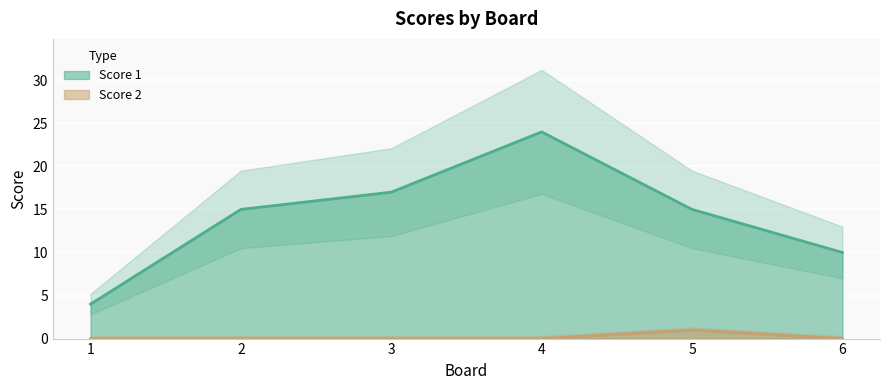

List the series in order of their overall mean, highest first.

Score 1, Score 2